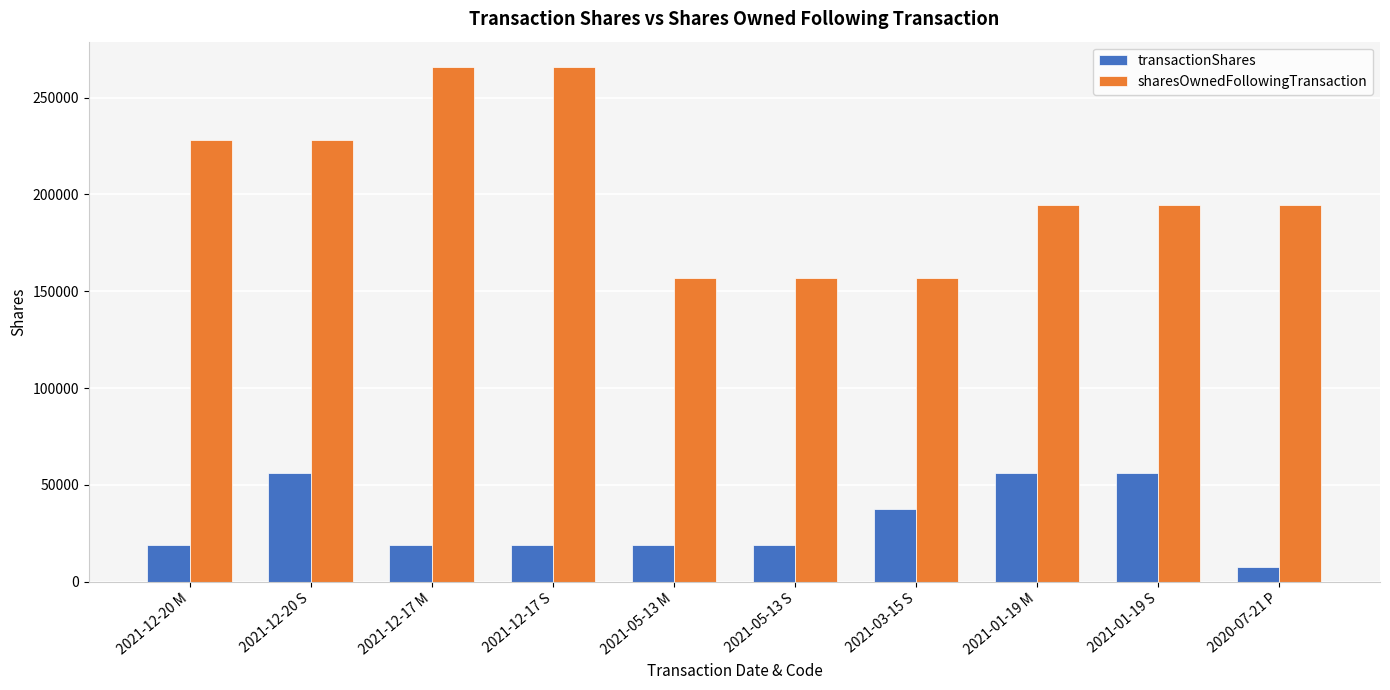

How many data points does each series have?

10